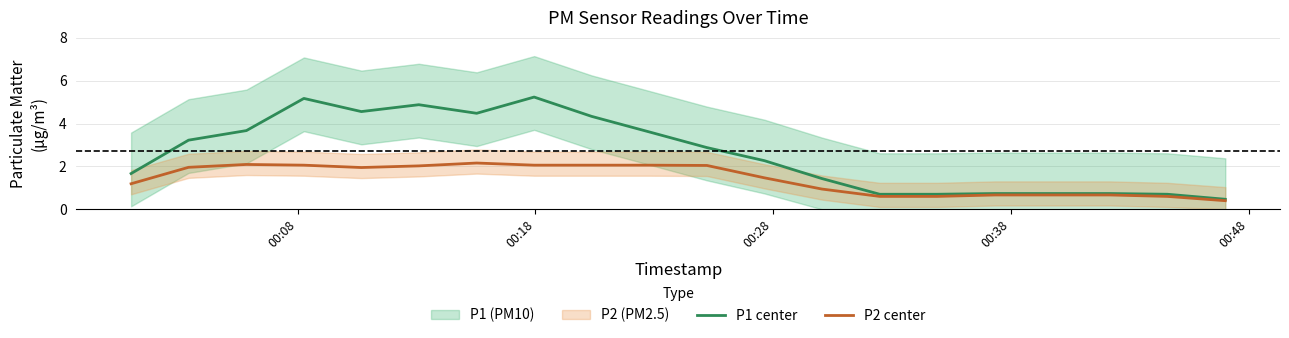

What is the value of the P1 center point at the 3rd from the left?

3.7